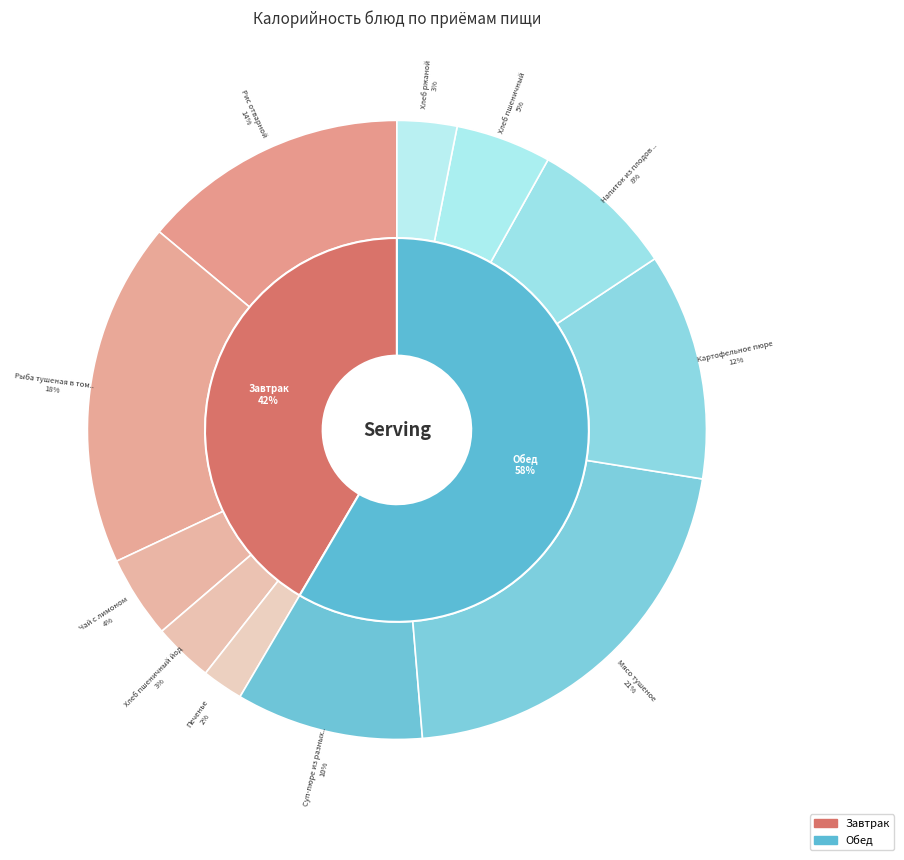

Is there any slice that represents more than half of the pie?

No